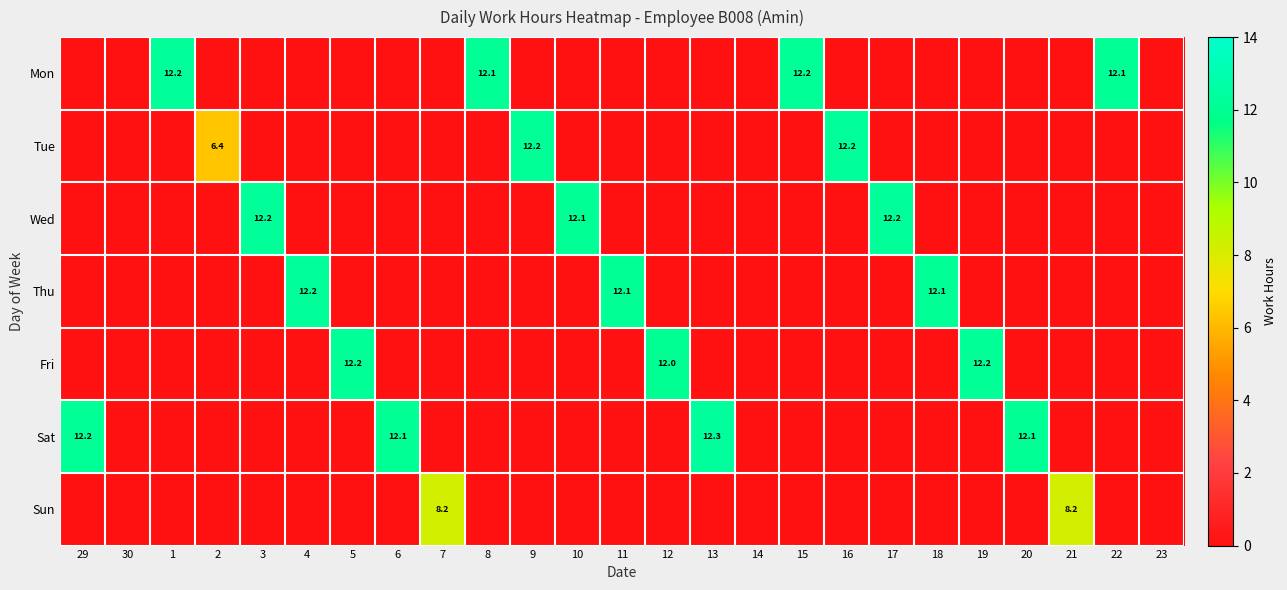

The Sat series shows 12.3 at 13. True or false?

True